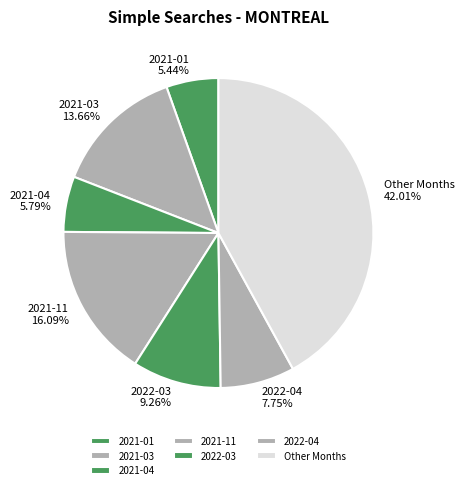

Which category has the biggest portion of the pie?

Other Months